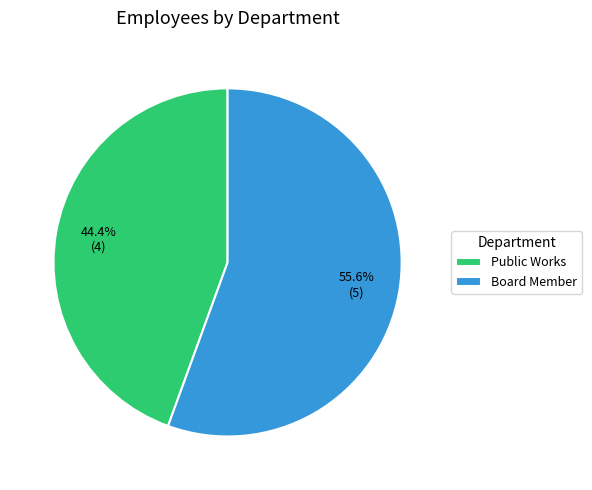

Rank the categories by value from highest to lowest.

Board Member, Public Works